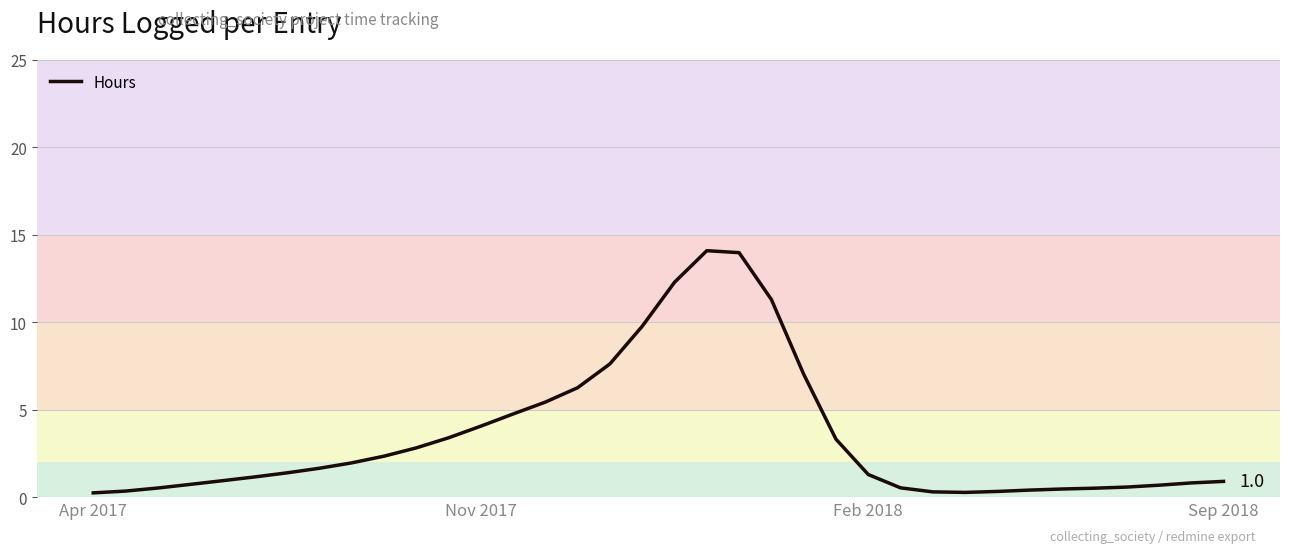

What is the difference between the maximum and minimum values?

13.8